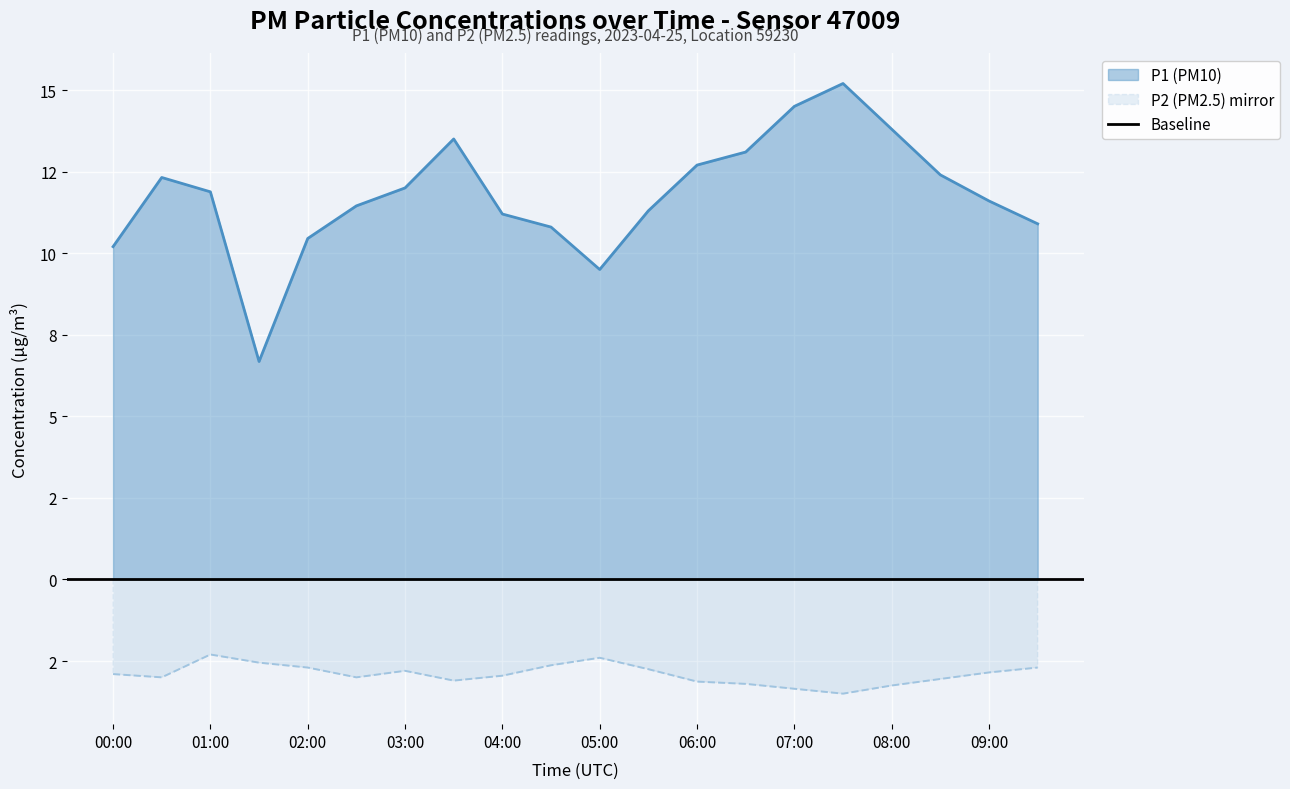

The P2 series shows -4.7 at 02:00. True or false?

False